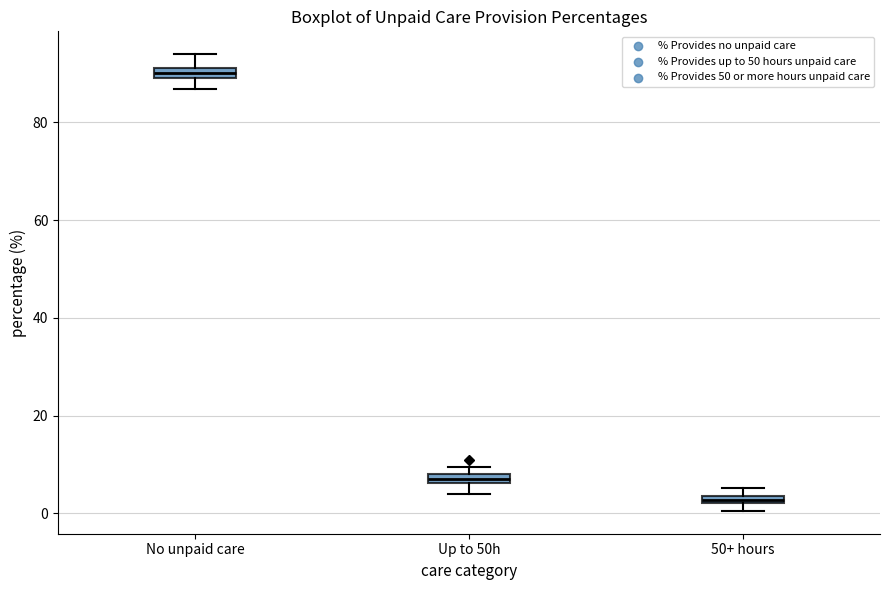

Which box has the highest median line?

No unpaid care